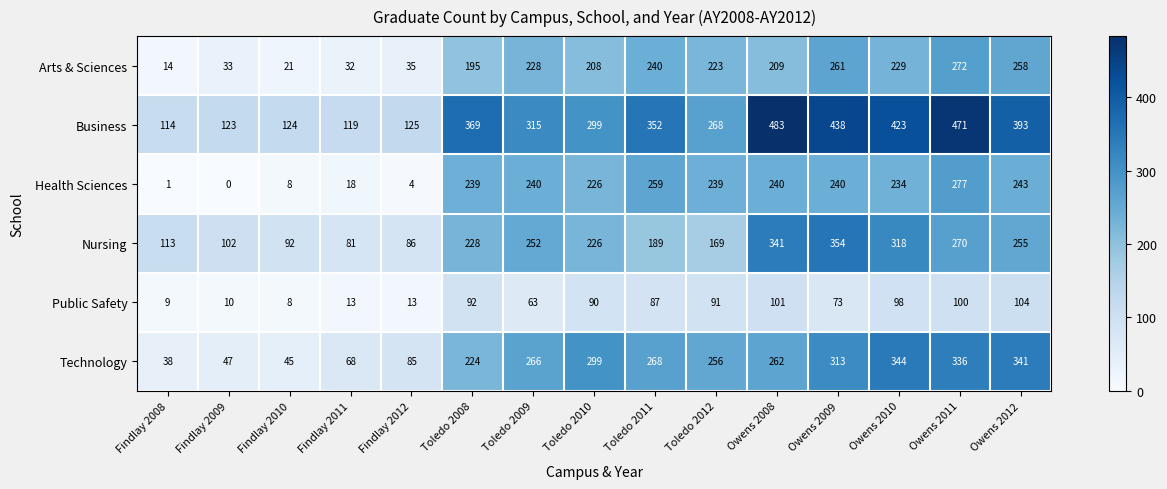

The Technology series shows 160 at Toledo 2011. True or false?

False